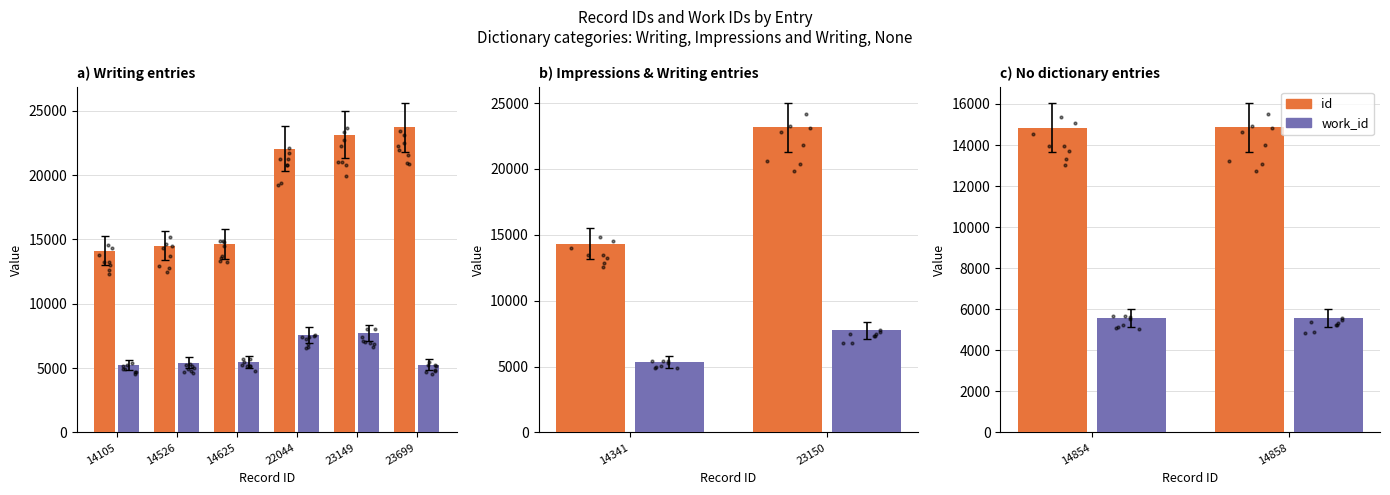

Which series has the largest Y range (max minus min)?

id